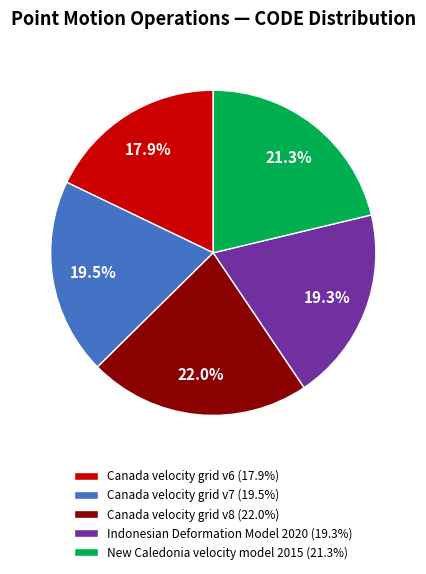

Count the number of slices in the pie.

5